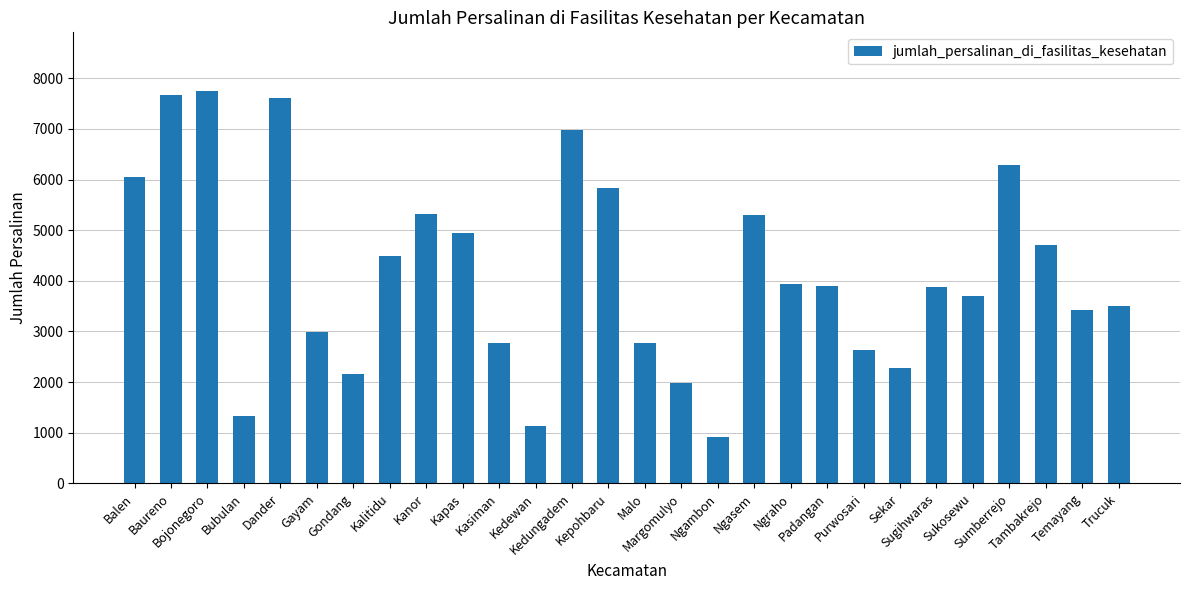

What is the ratio of the value at Bubulan to the value at Baureno?

0.2